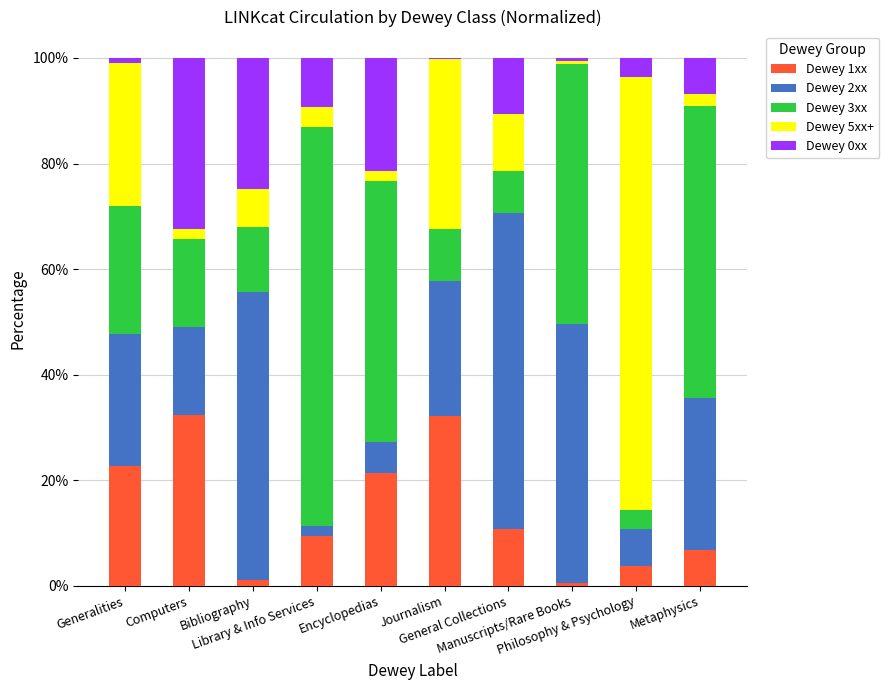

Count the number of data series in this chart.

5